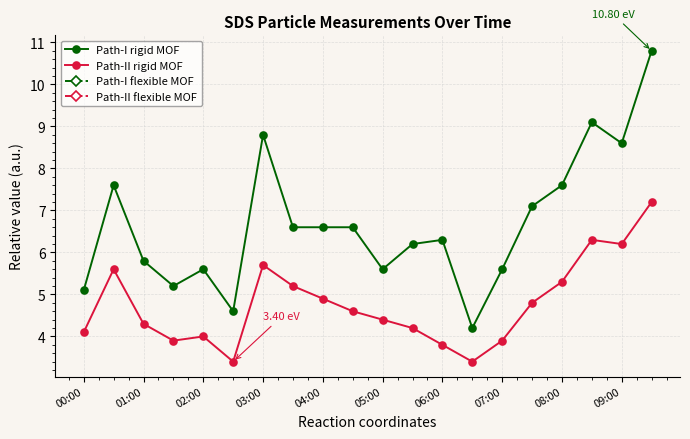

True or false: Path-II rigid MOF and Path-I rigid MOF cross at least once.

False